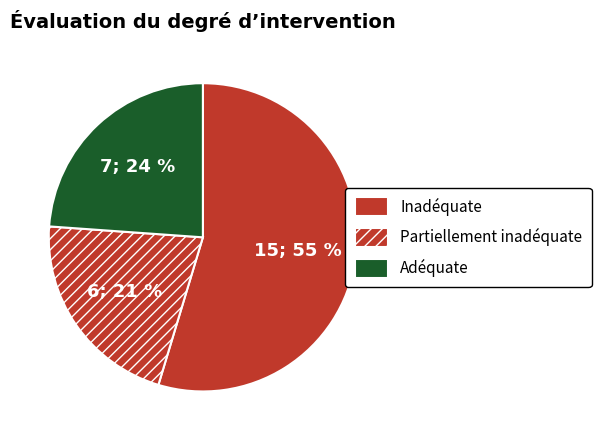

How many slices are in this pie chart?

3